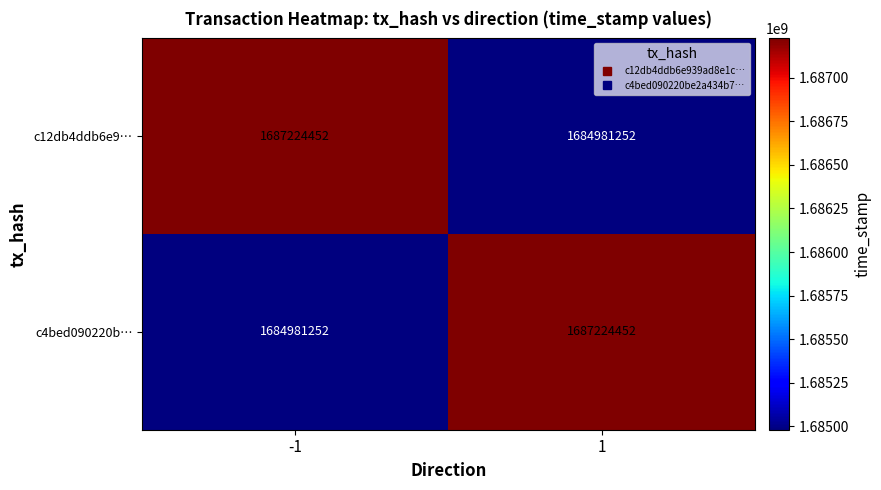

What is the difference between the c4bed090220b… values at 1 and -1?

2243200